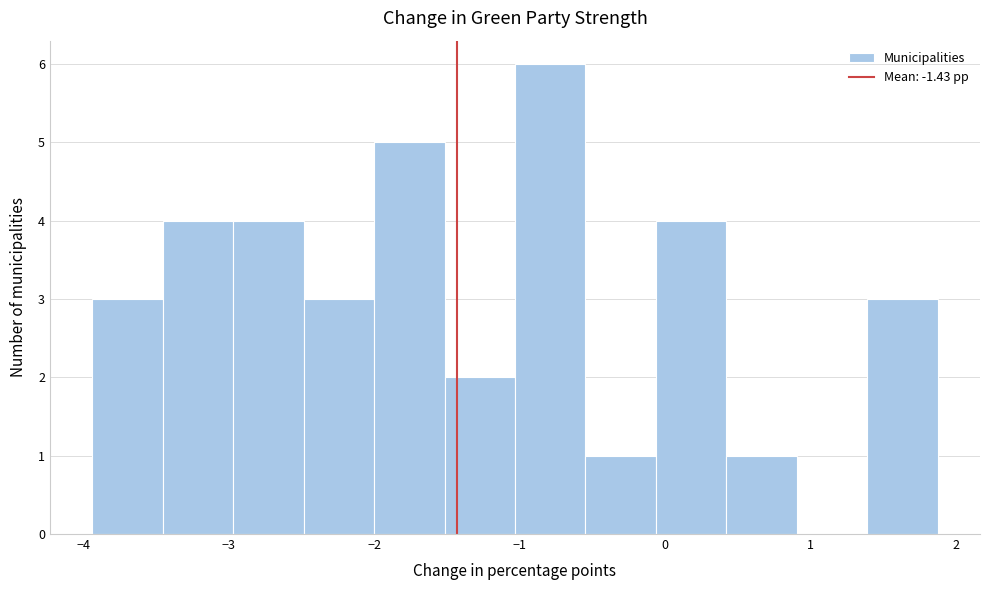

How tall is the bar that spans -2.0 to -1.5 on the x-axis? Neither the bar edges nor the heights are printed on the chart, so give them approximately, as read against the axes.

5